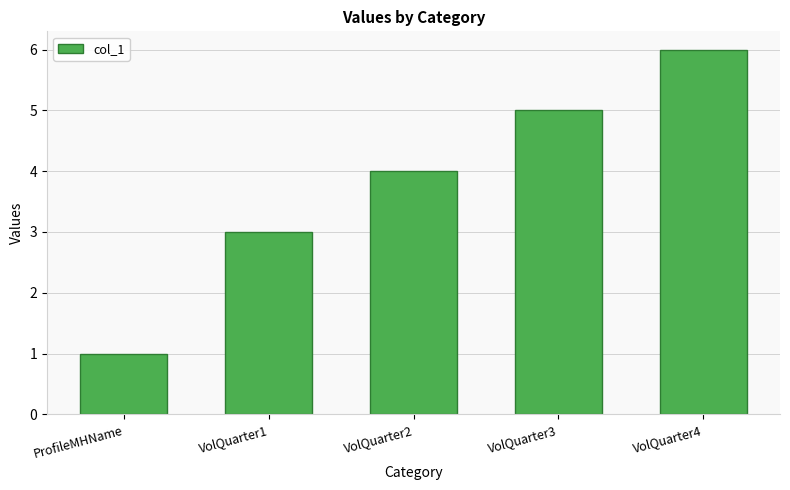

What is the value of the 1st bar from the left?

1